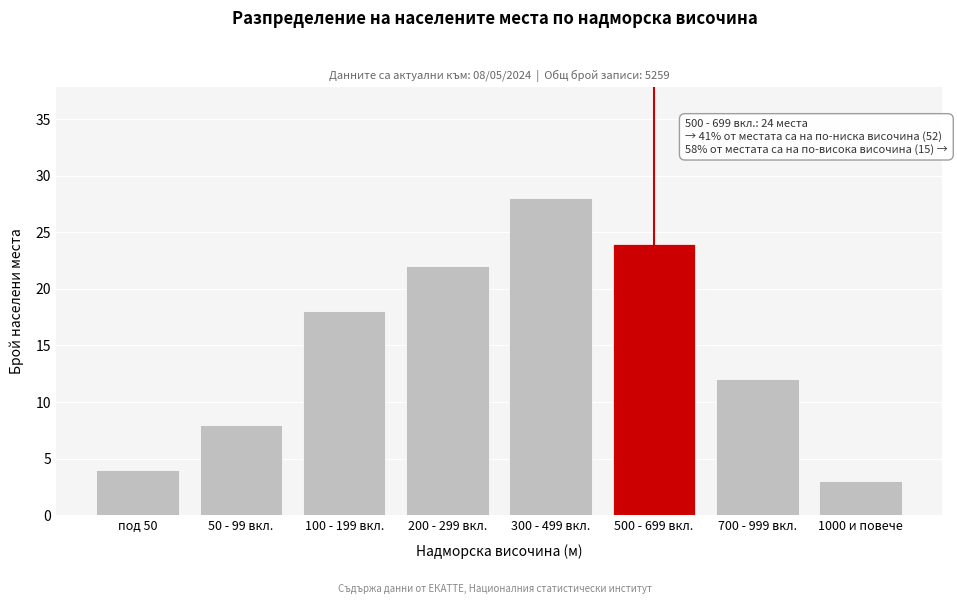

Reading left to right, what are all the values shown in this chart?

под 50=4	50 - 99 вкл.=8	100 - 199 вкл.=18	200 - 299 вкл.=22	300 - 499 вкл.=28	500 - 699 вкл.=24	700 - 999 вкл.=12	1000 и повече=3